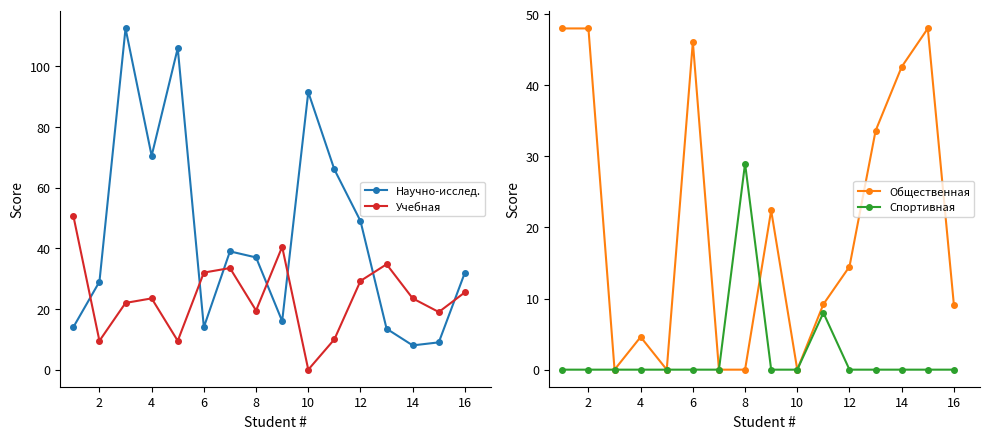

What is the difference between the maximum and minimum values in the Научно-исслед. series?

104.5